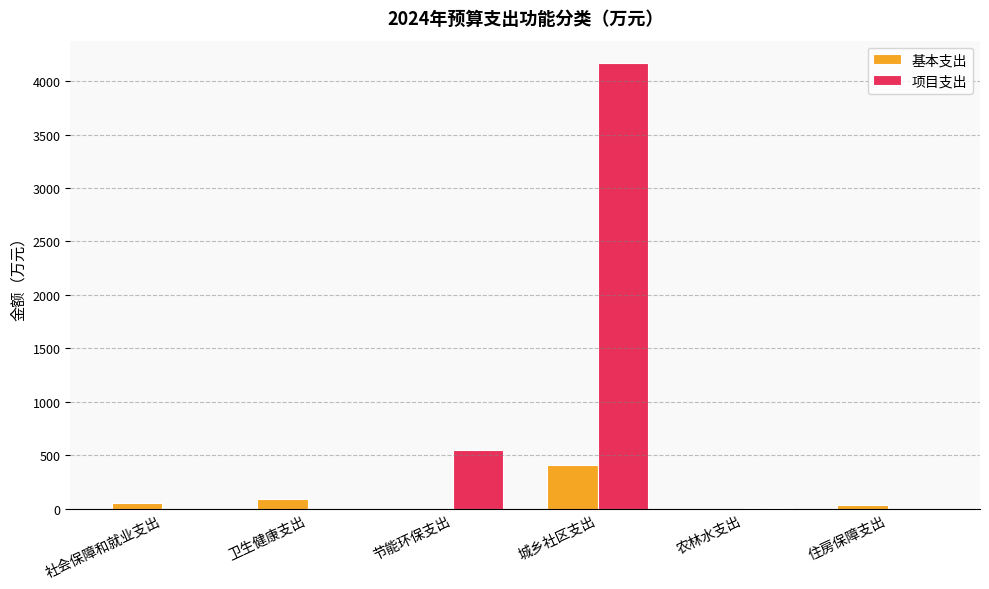

What value does the 项目支出 series have at 城乡社区支出?

4169.5